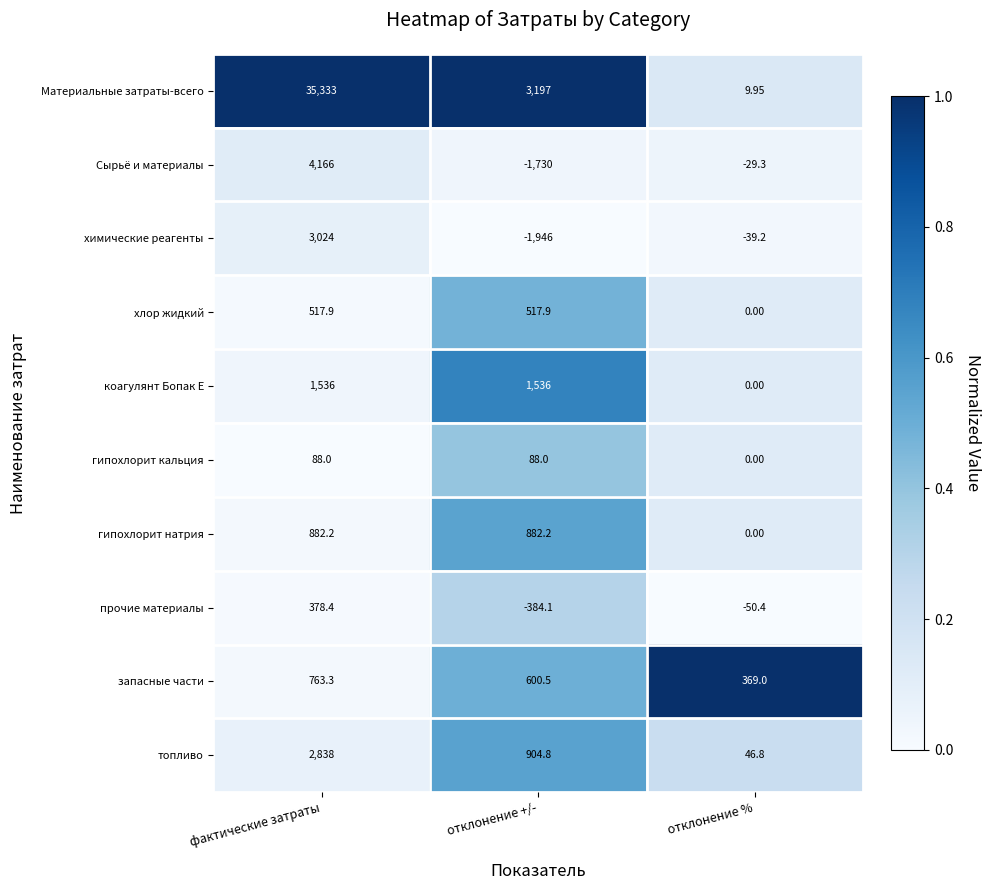

List the labels in order of Сырьё и материалы value, largest first.

фактические затраты, отклонение %, отклонение +/-